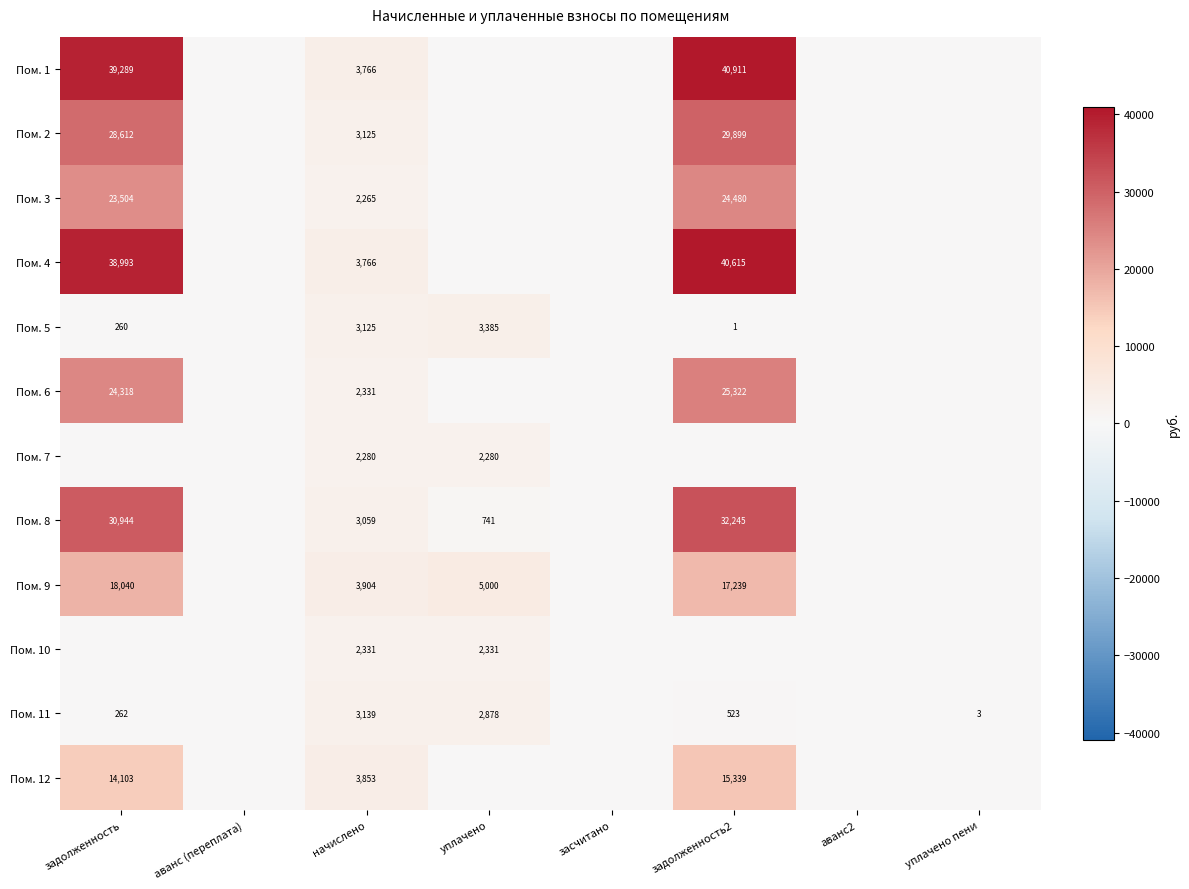

The value of Пом. 9 at задолженность2 is 5720. True or false?

False